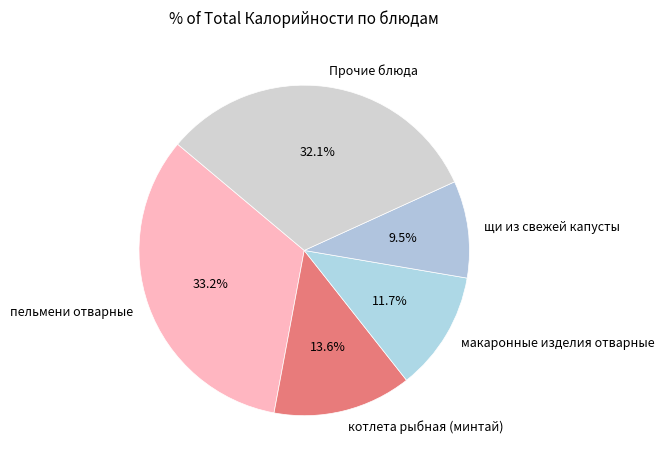

Between котлета рыбная (минтай) and макаронные изделия отварные, which is larger?

котлета рыбная (минтай)